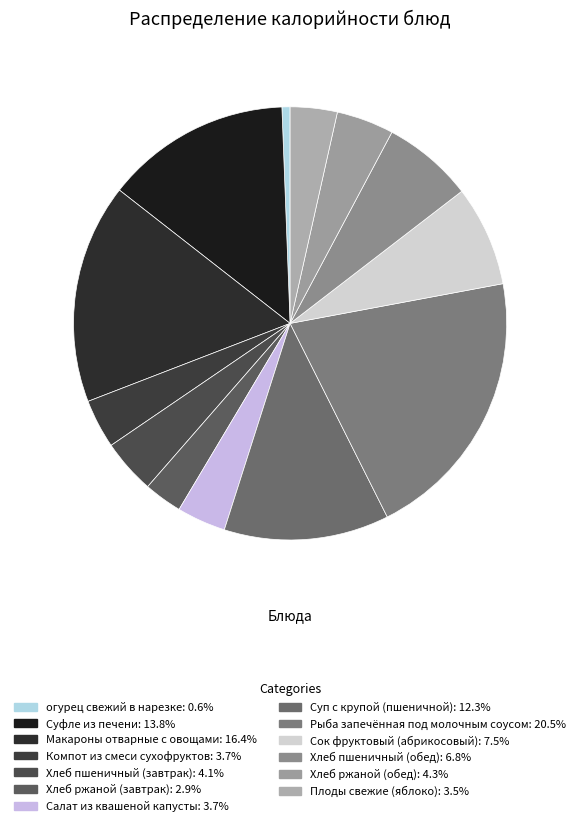

To the nearest percent, what is the difference between the Хлеб ржаной (завтрак) and Суп с крупой (пшеничной) slice percentages?

9%